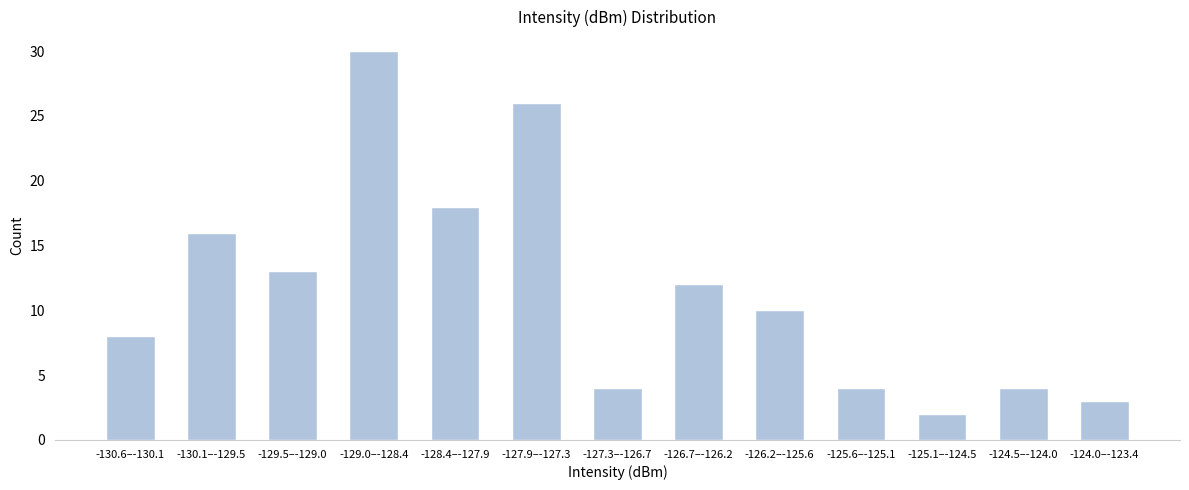

Reading right to left, transcribe all the data shown in this chart.

3	4	2	4	10	12	4	26	18	30	13	16	8